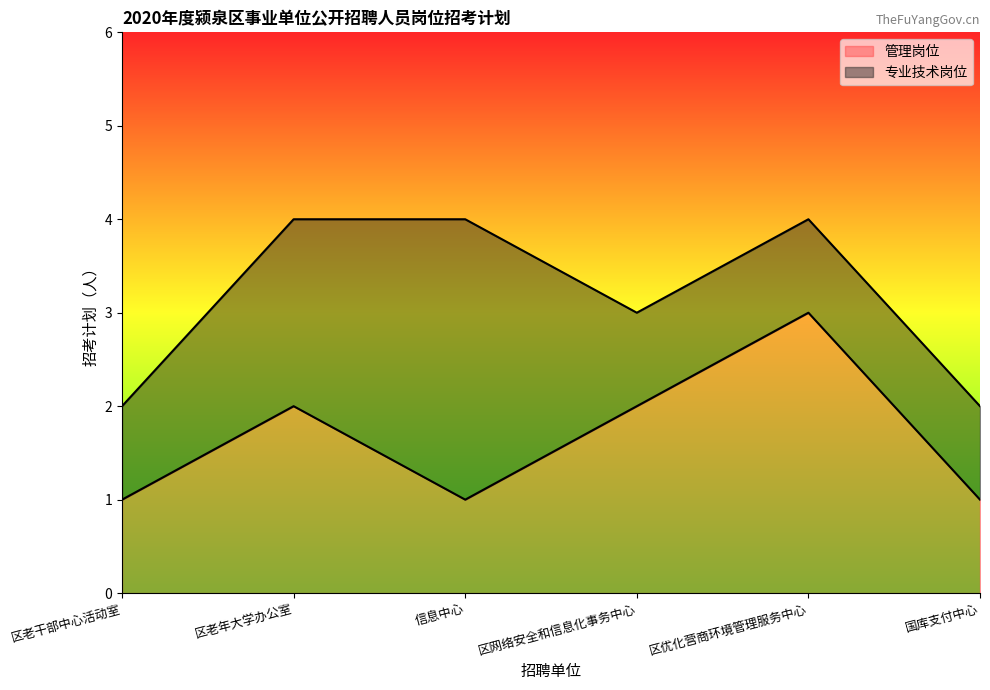

How many data points are above 2?

1